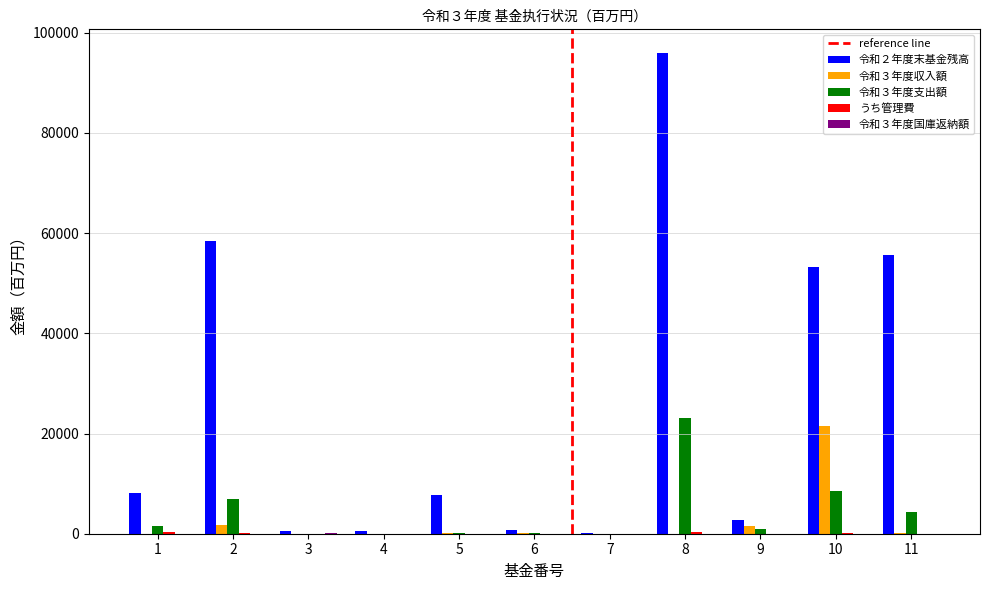

At which category is the sum across all series the highest?

8